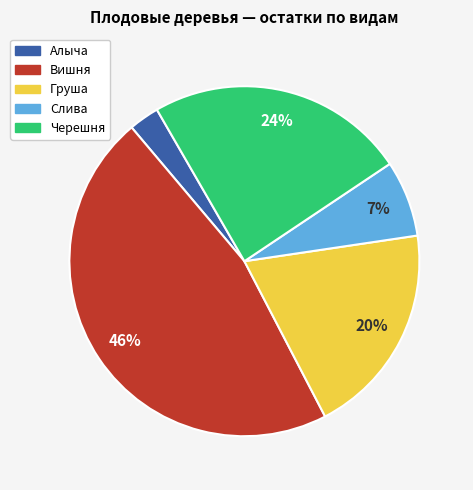

Which slice is the largest?

Вишня